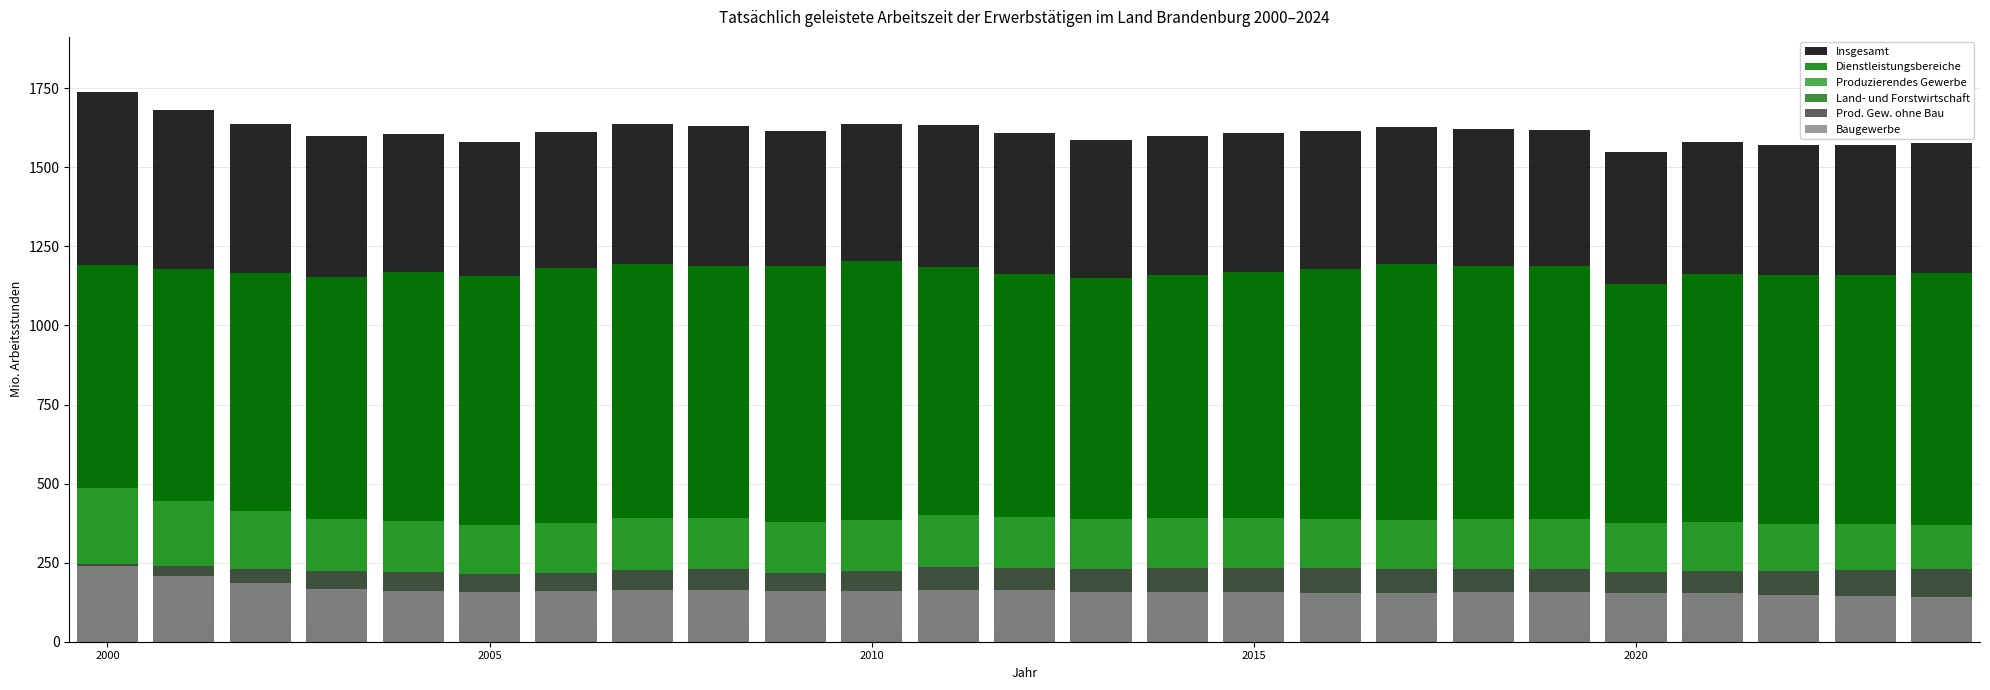

What is the value of the Insgesamt bar at the 1st from the left?

1738.4